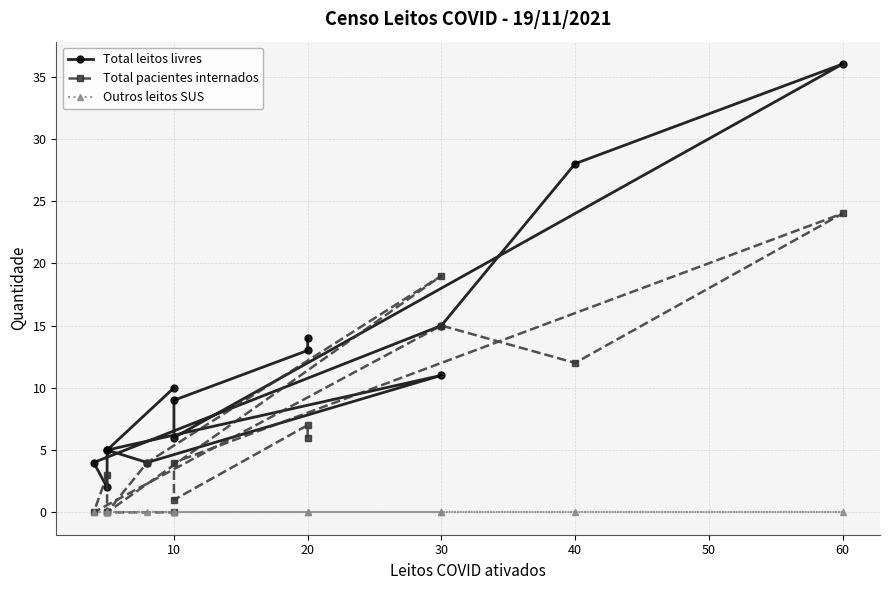

Which series has the largest range (max minus min)?

Total leitos livres